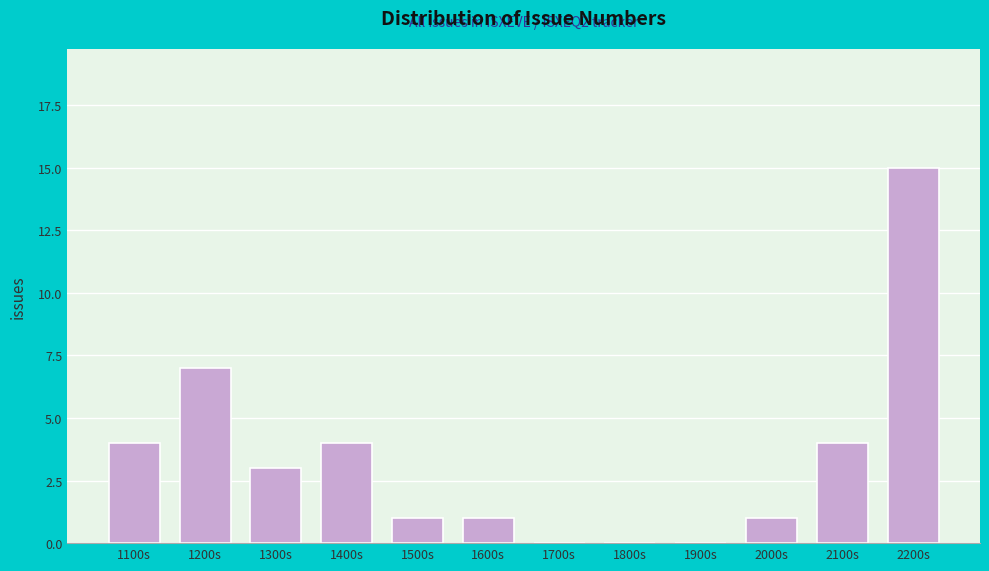

Reading left to right, extract all data points from this chart.

1100s=4	1200s=7	1300s=3	1400s=4	1500s=1	1600s=1	1700s=0	1800s=0	1900s=0	2000s=1	2100s=4	2200s=15